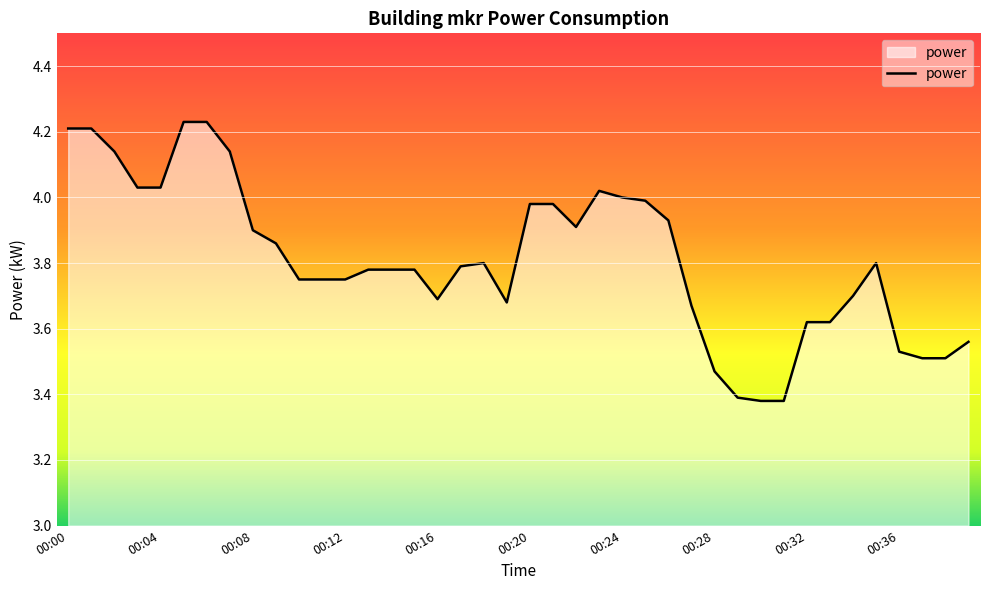

Does the chart display data point markers on the line(s)?

No